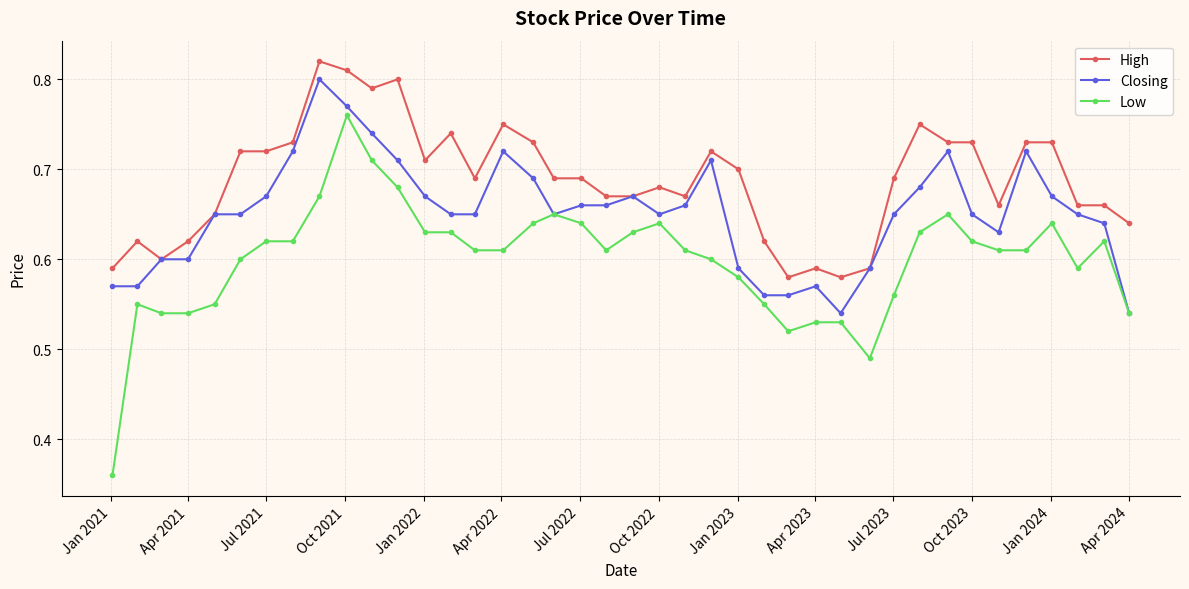

True or false: Closing has more than 2 interior local peaks.

True